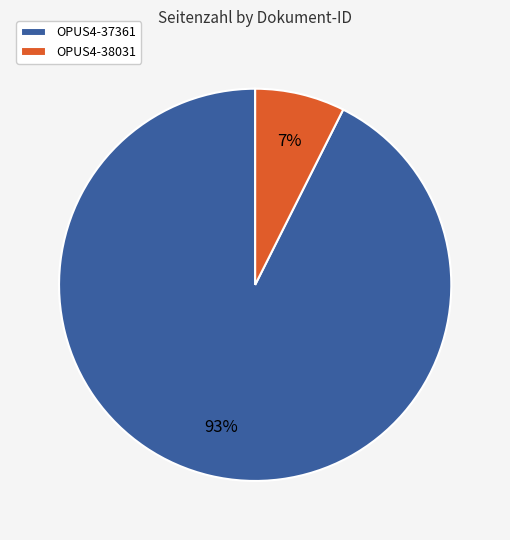

To the nearest percent, what portion does OPUS4-38031 represent?

7%